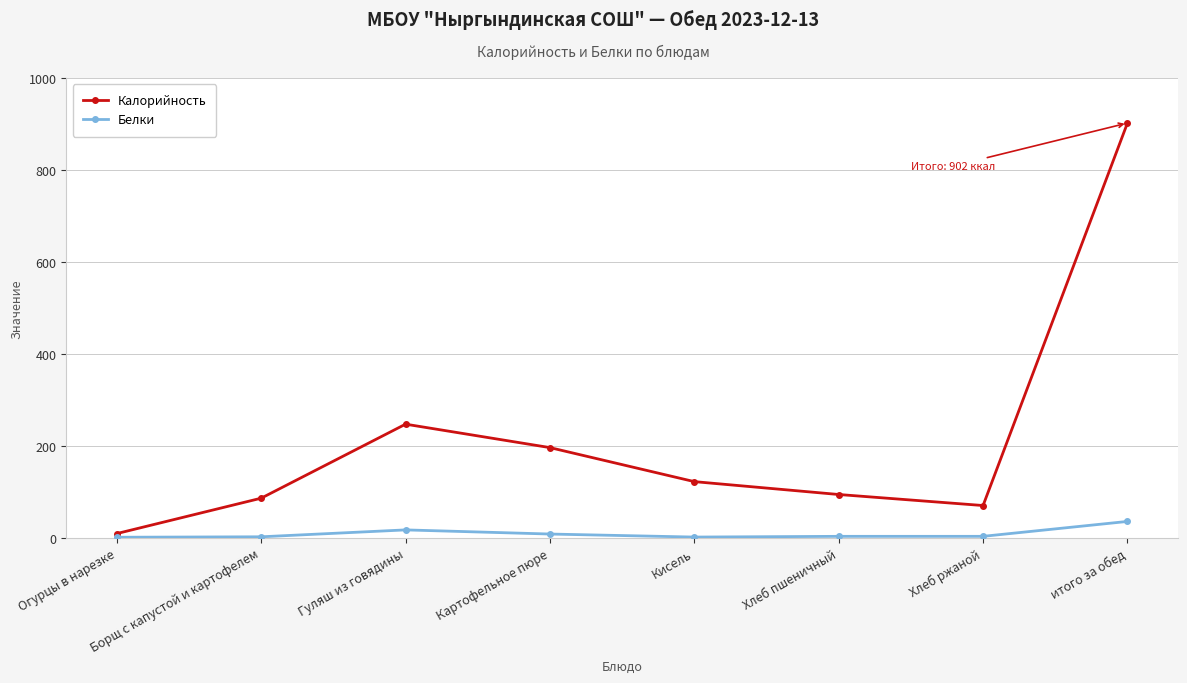

Where is Белки nearest to the value 18?

Гуляш из говядины